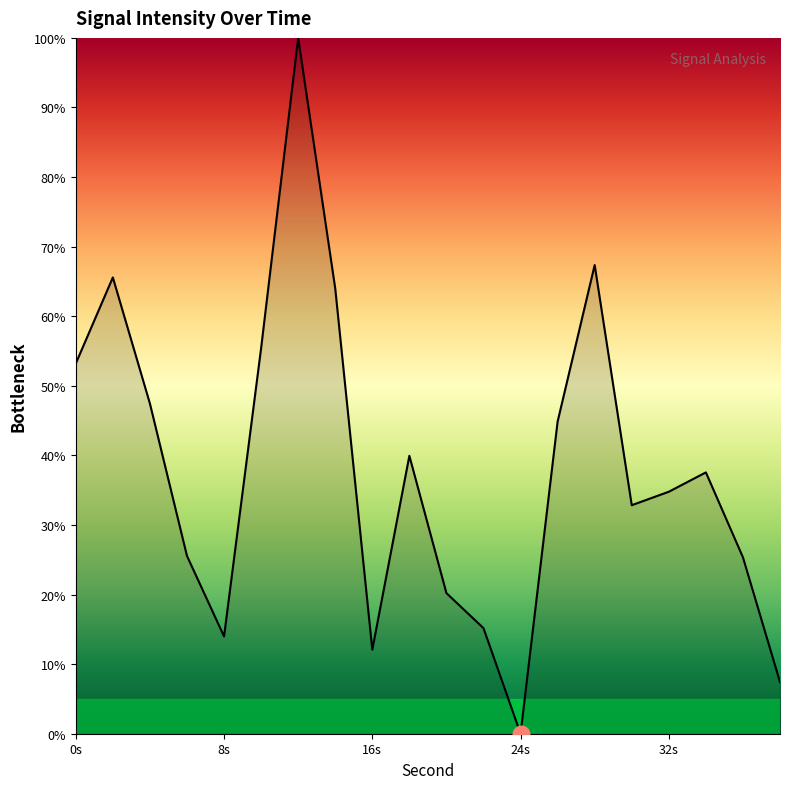

What is the difference between the maximum and minimum values?

100.0